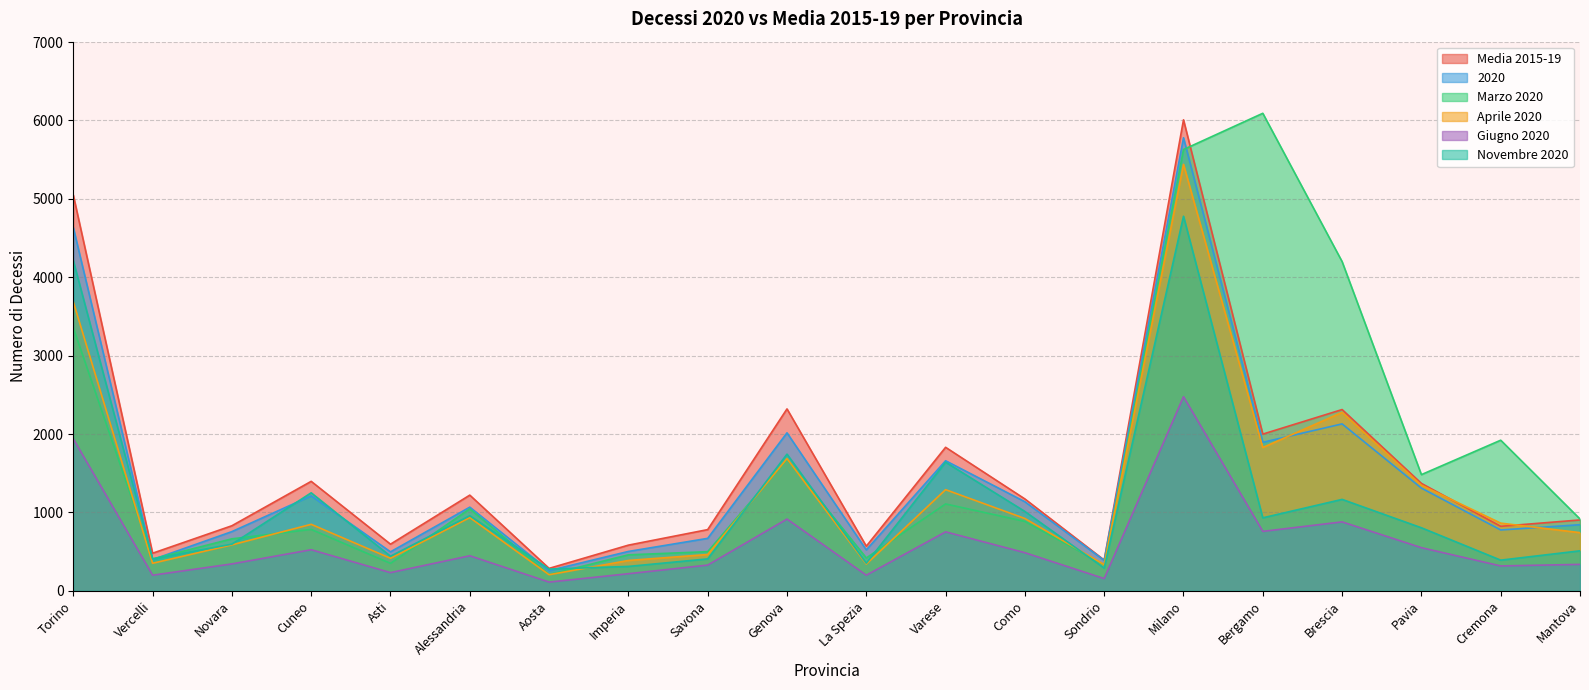

Which series ends up on top after the final intersection of Aprile 2020 and 2020?

2020